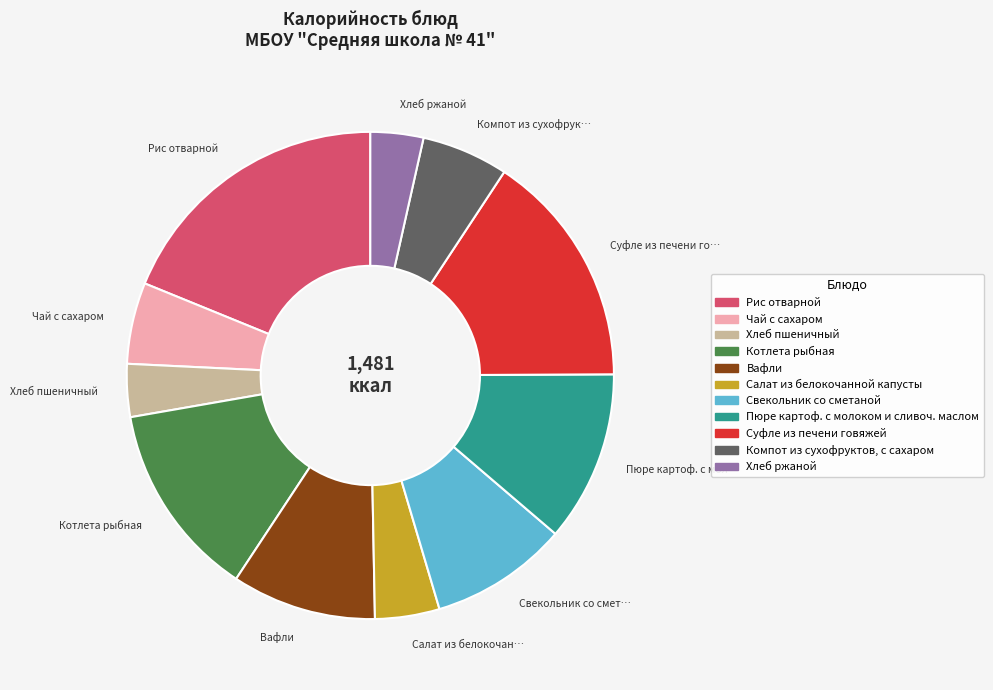

What is the largest slice in the pie chart?

Рис отварной